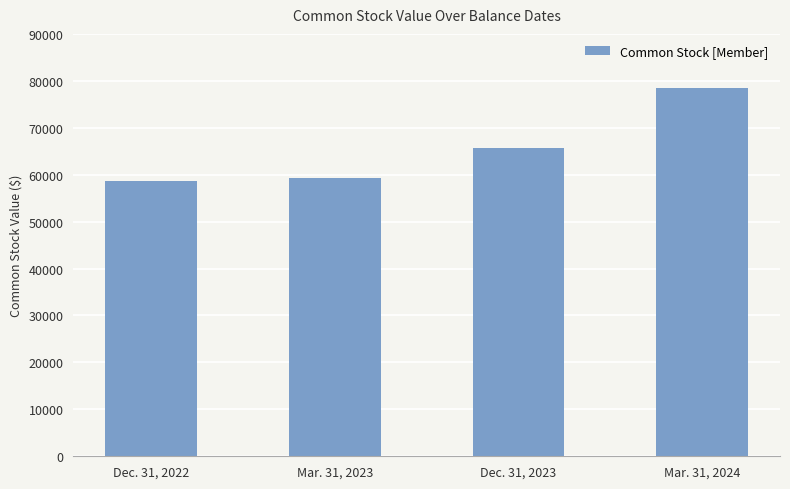

Is it true that the value at Mar. 31, 2023 is 59241?

True